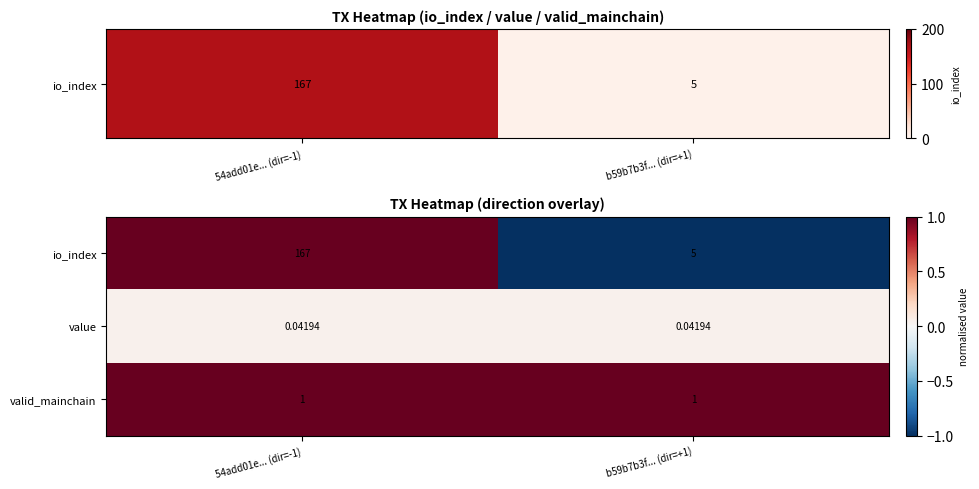

At how many categories does at least one series exceed 0?

2